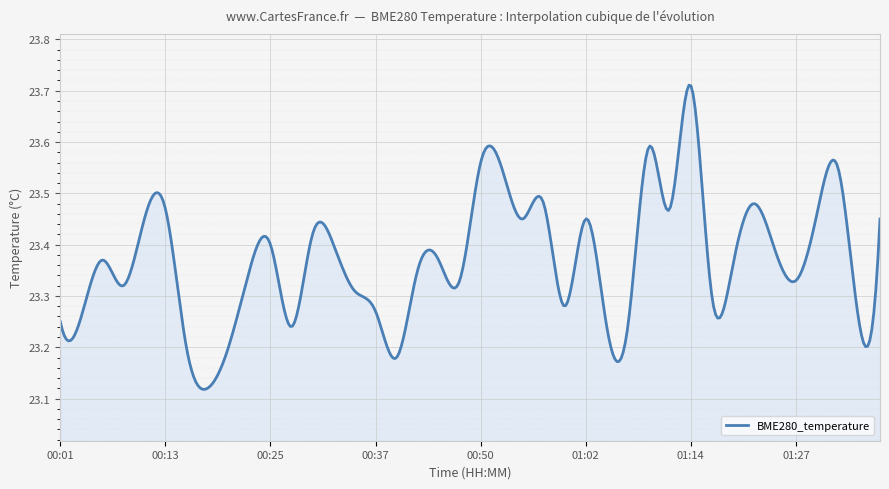

Is this an area chart (filled region under the line)?

Yes